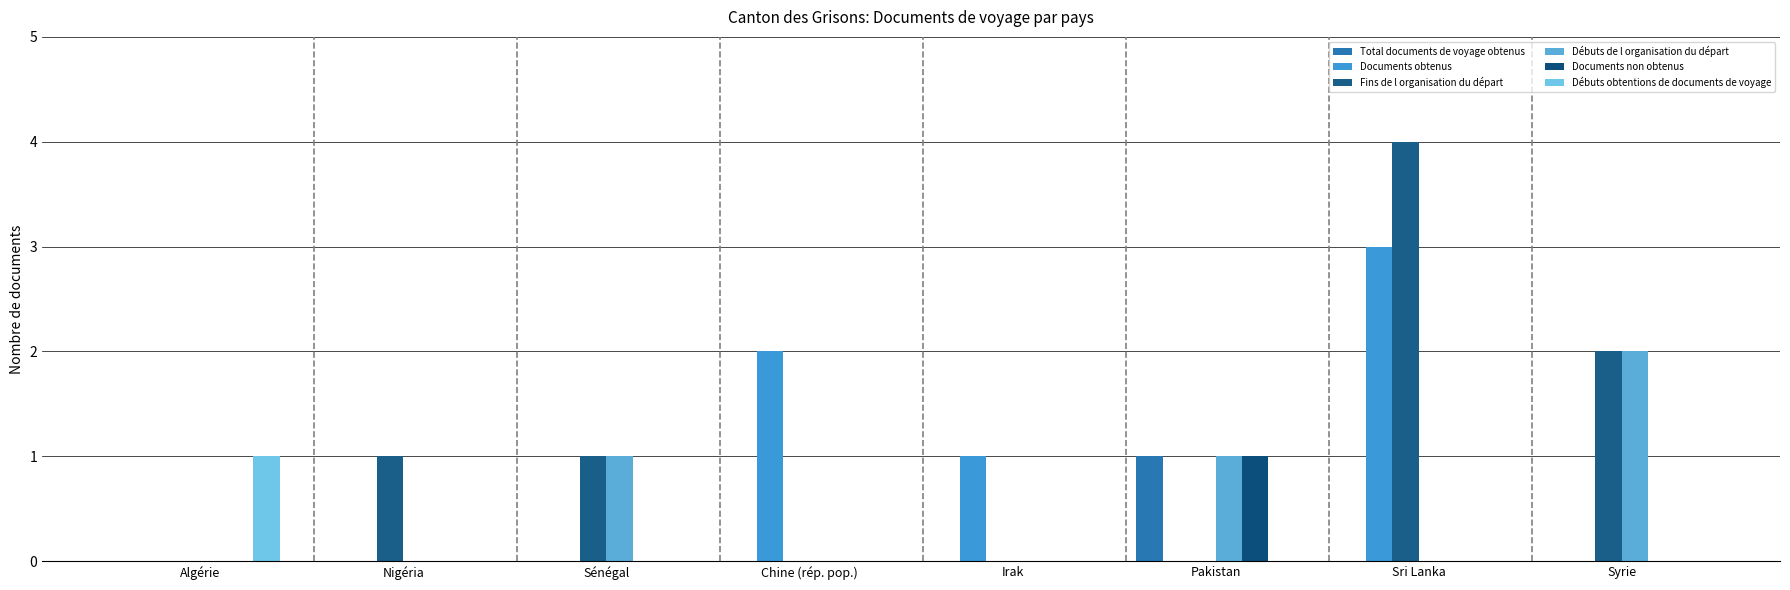

Are the bars grouped side by side (vs. stacked)?

Yes